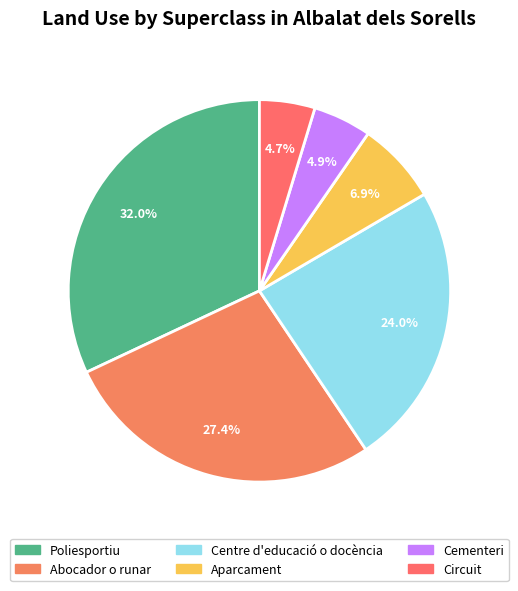

How many segments does this pie chart have?

6